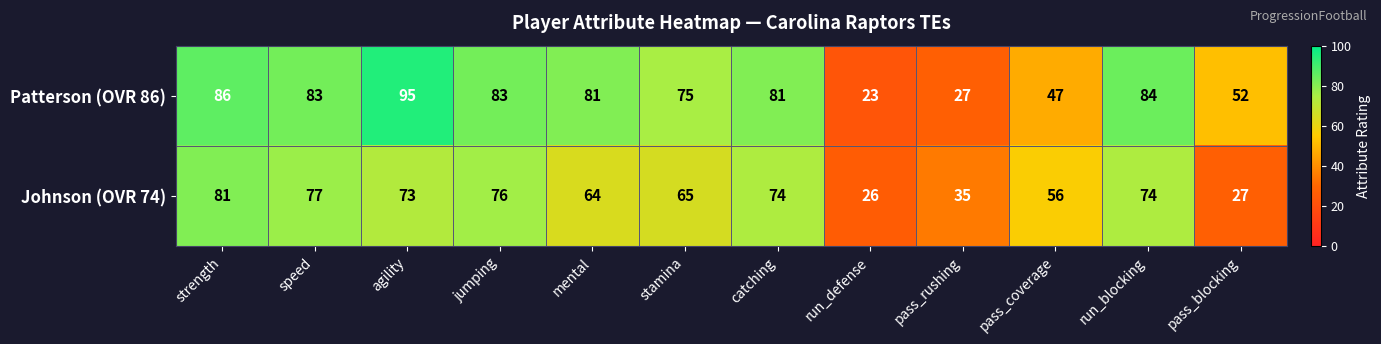

Is it true that Patterson (OVR 86) equals 29 at pass_coverage?

False